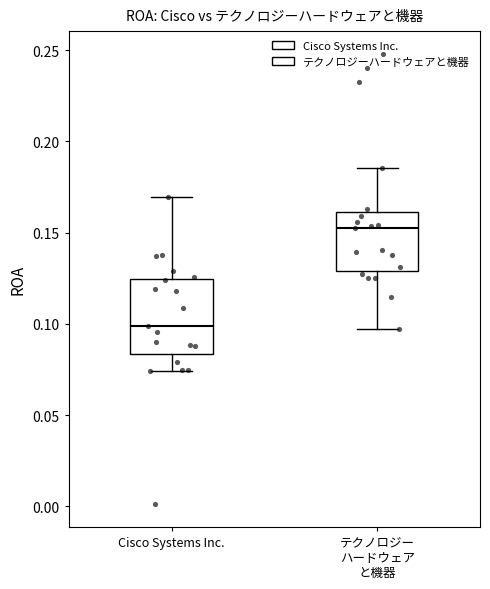

Which box has the lowest median line?

Cisco Systems Inc.